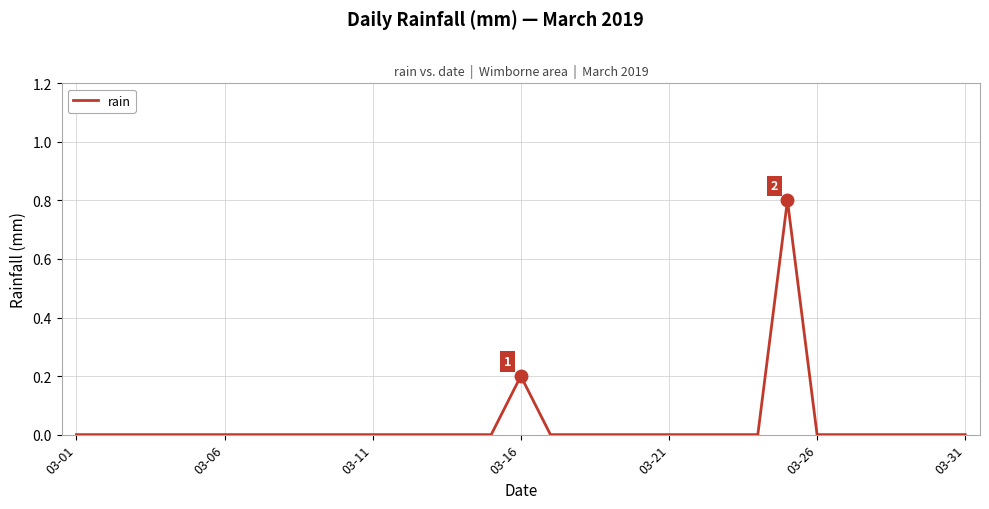

What is the maximum value shown in the chart?

0.8